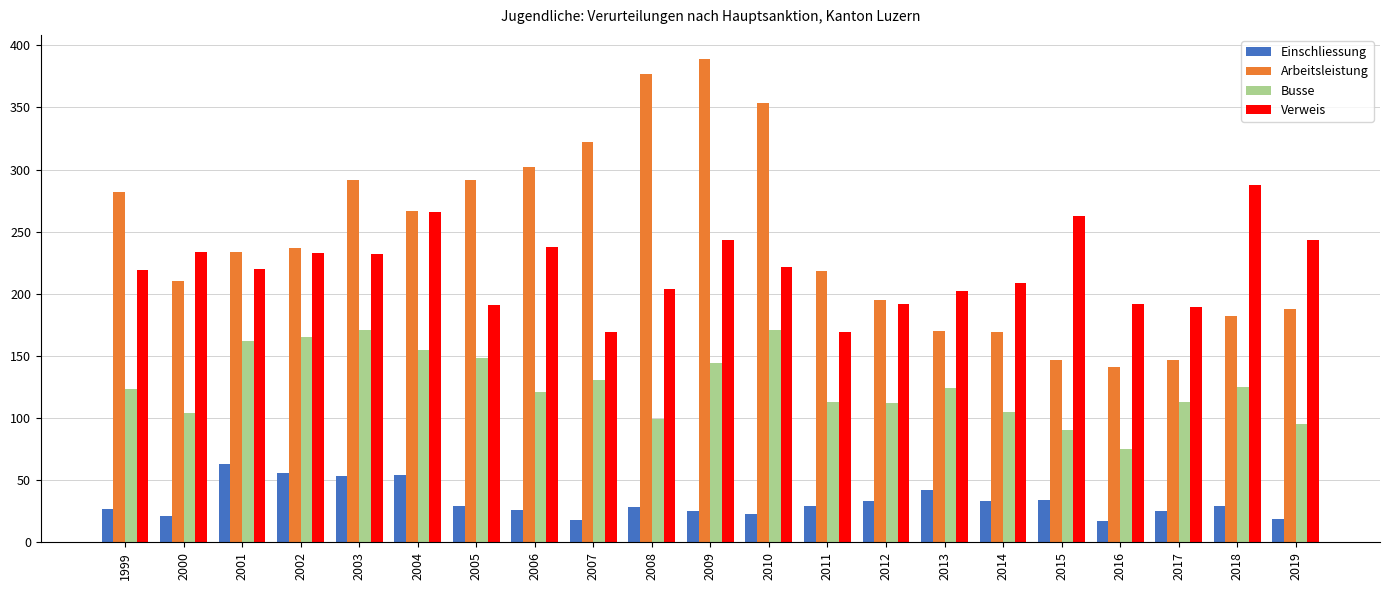

What is the sum of all Einschliessung values?

684